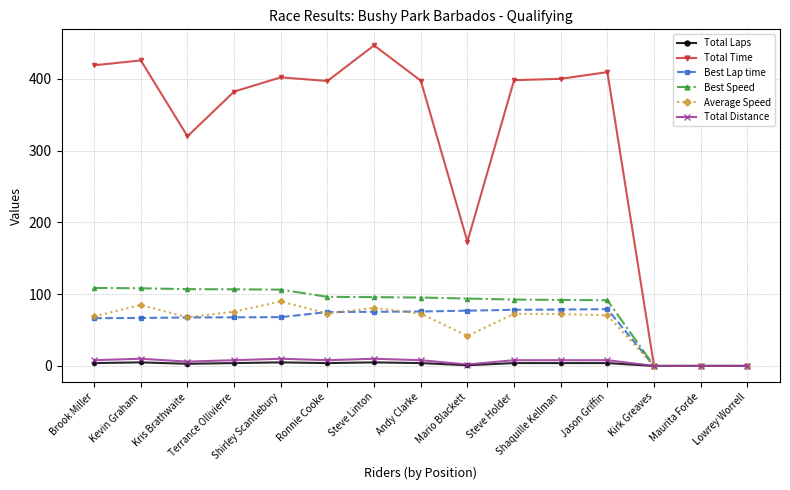

What are all the series names shown in the legend?

Total Laps, Total Time, Best Lap time, Best Speed, Average Speed, Total Distance